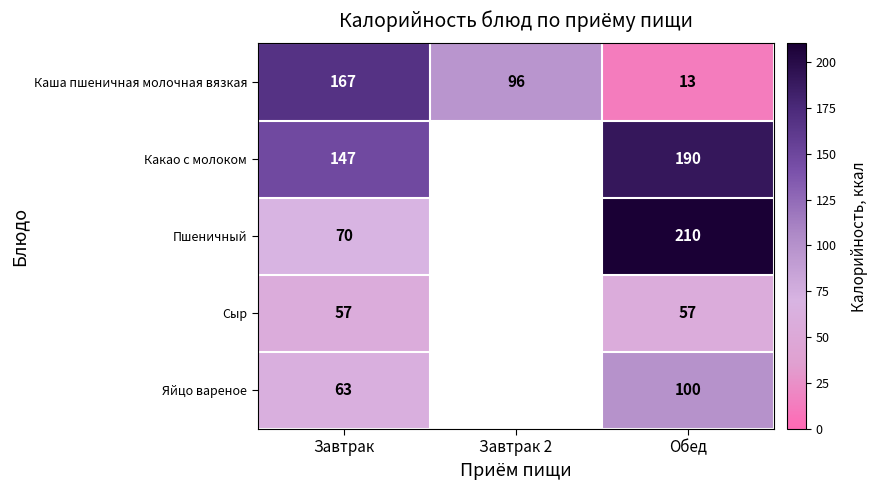

Between Обед and Завтрак, which is larger?

Завтрак